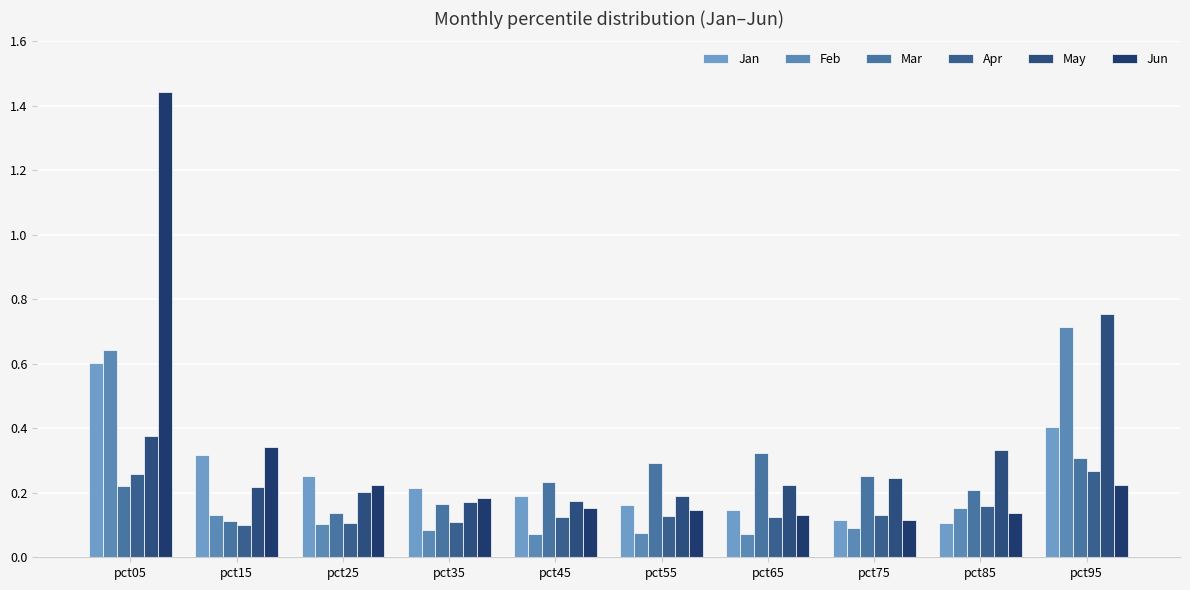

Count the number of categories in the chart.

10